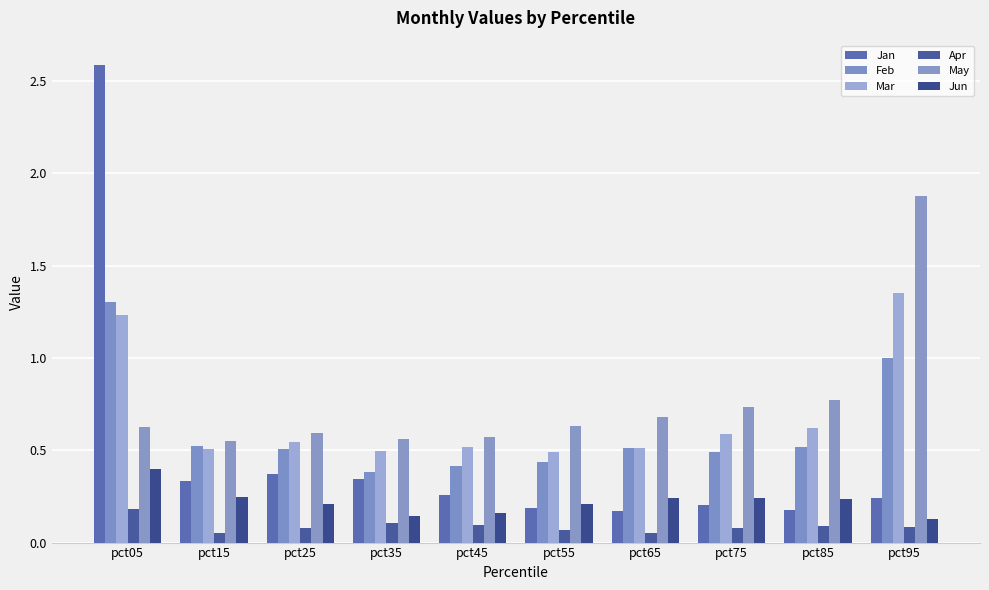

Reading left to right, list all the values displayed in this chart.

Jan: 2.6	0.3	0.4	0.3	0.3	0.2	0.2	0.2	0.2	0.2
Feb: 1.3	0.5	0.5	0.4	0.4	0.4	0.5	0.5	0.5	1.0
Mar: 1.2	0.5	0.5	0.5	0.5	0.5	0.5	0.6	0.6	1.4
Apr: 0.2	0.1	0.1	0.1	0.1	0.1	0.0	0.1	0.1	0.1
May: 0.6	0.6	0.6	0.6	0.6	0.6	0.7	0.7	0.8	1.9
Jun: 0.4	0.2	0.2	0.1	0.2	0.2	0.2	0.2	0.2	0.1